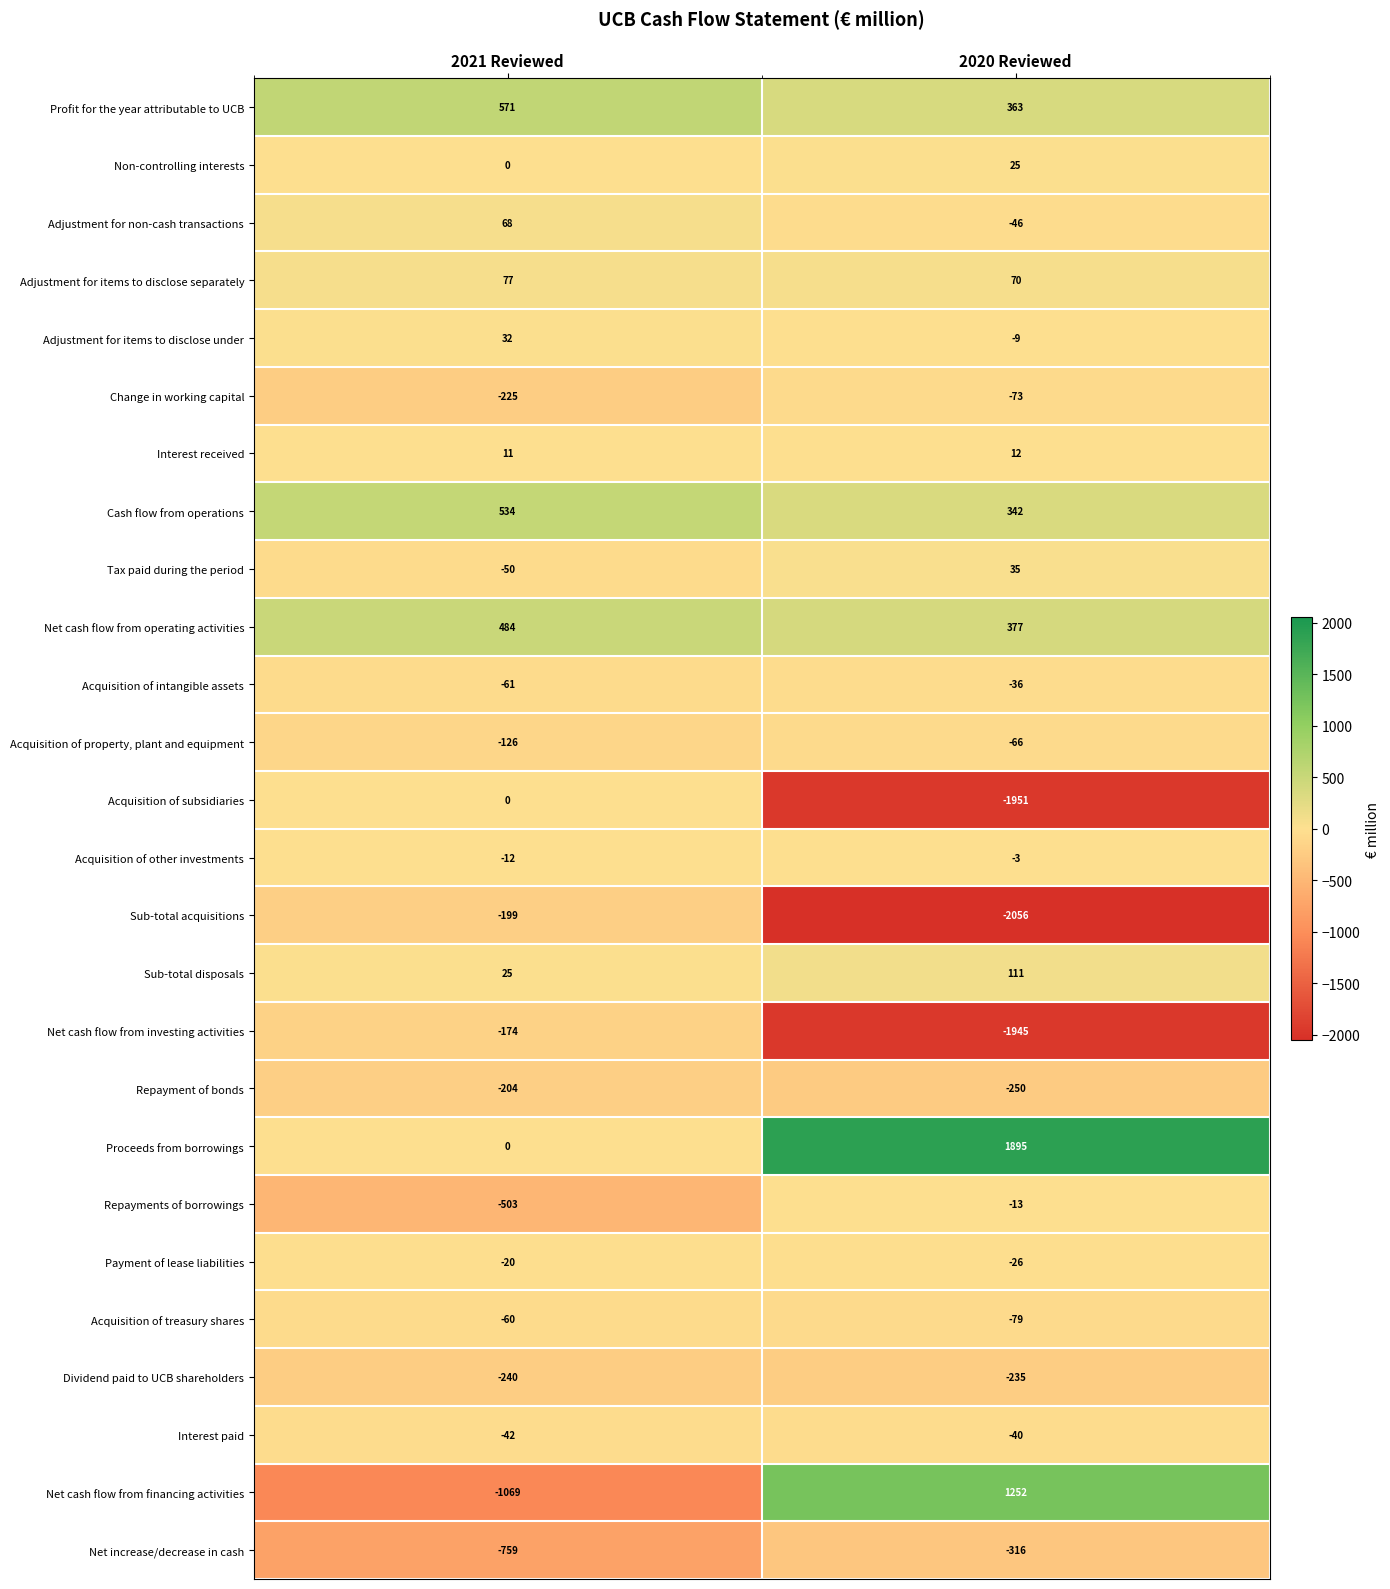

What is the minimum value shown in the chart?

-2056